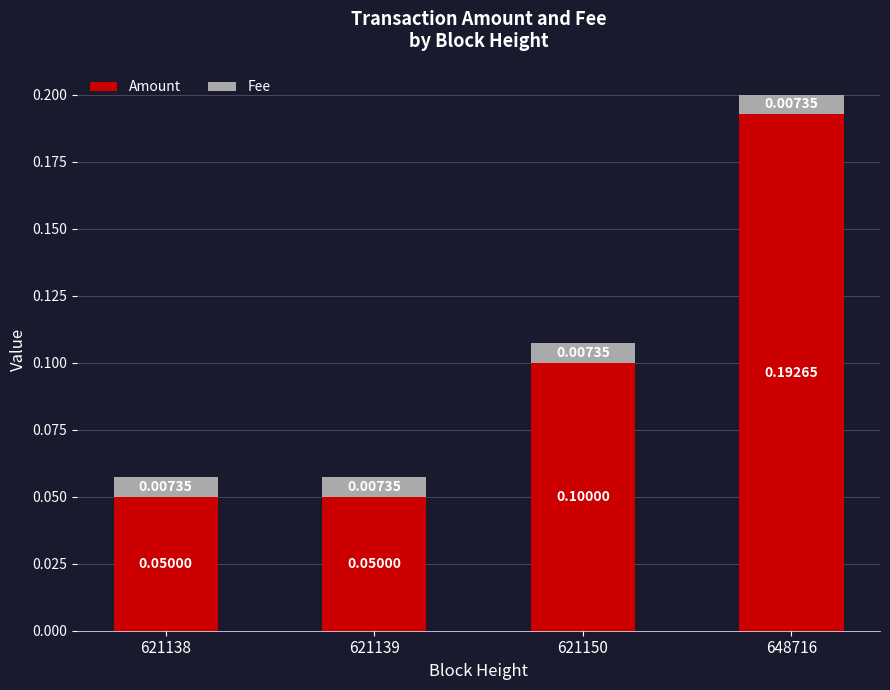

At which category is the sum across all series the highest?

648716